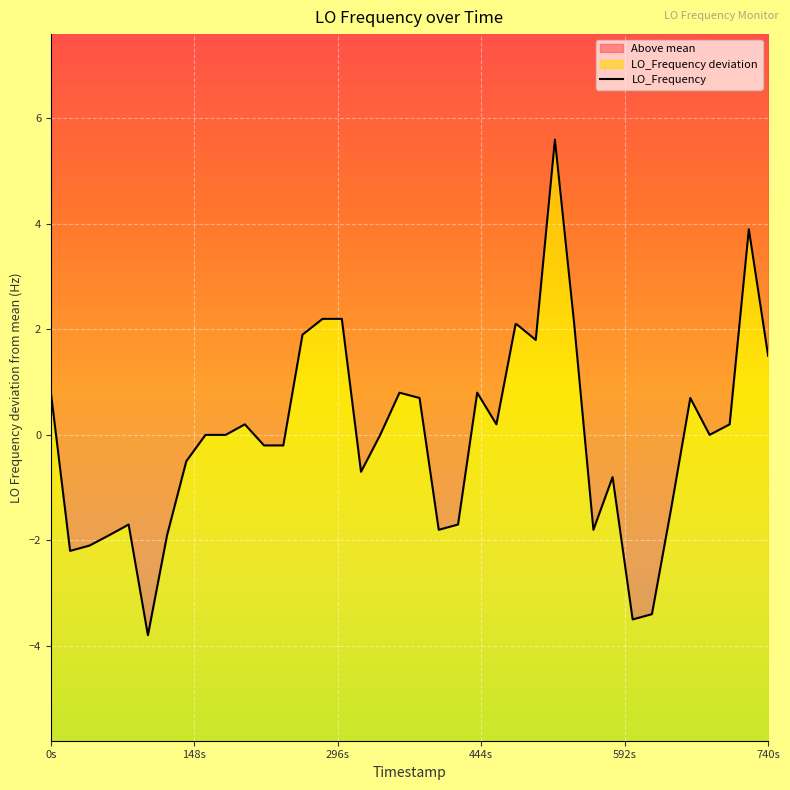

What is the smallest value displayed?

-3.8